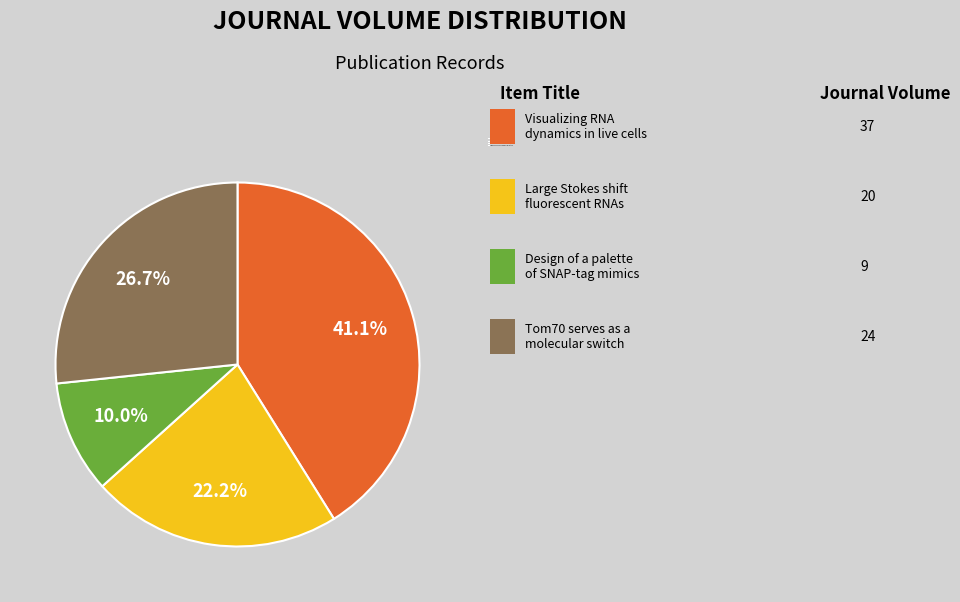

Which has a higher value, Visualizing RNA dynamics in live cells or Large Stokes shift fluorescent RNAs?

Visualizing RNA dynamics in live cells